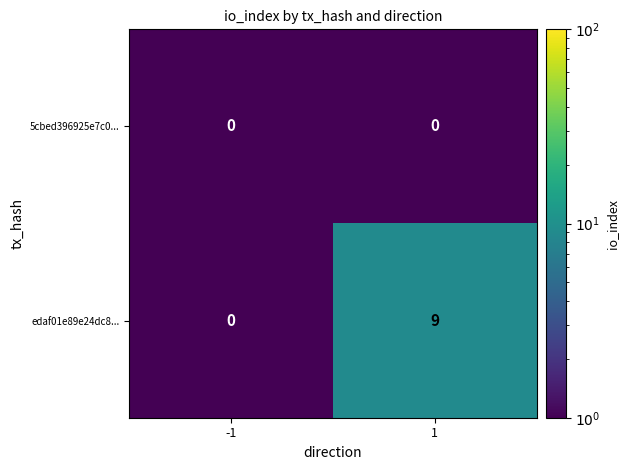

At which category is the sum across all series the highest?

1